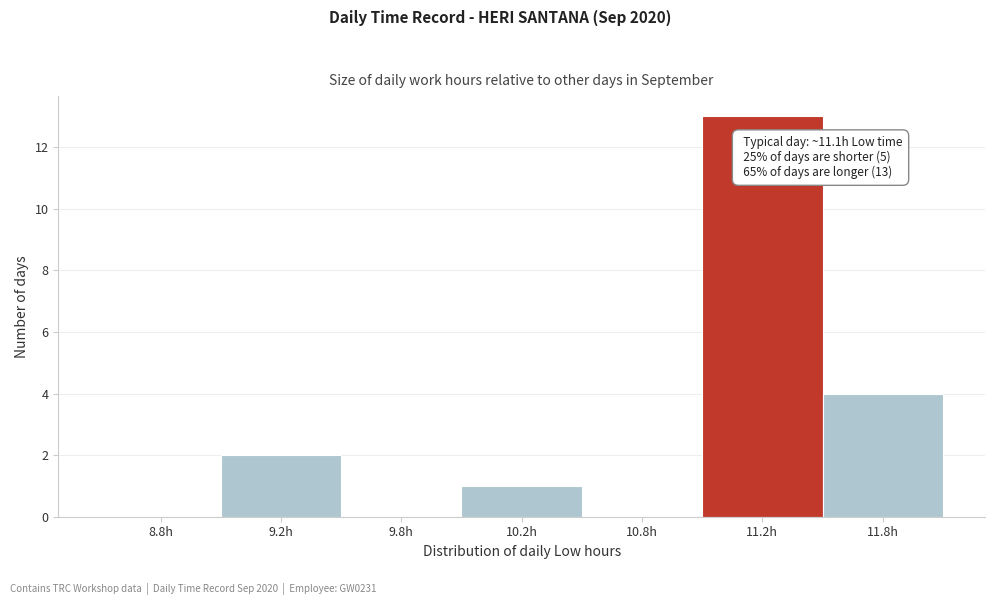

Reading left to right, extract all data points from this chart.

8.8h=0	9.2h=2	9.8h=0	10.2h=1	10.8h=0	11.2h=13	11.8h=4